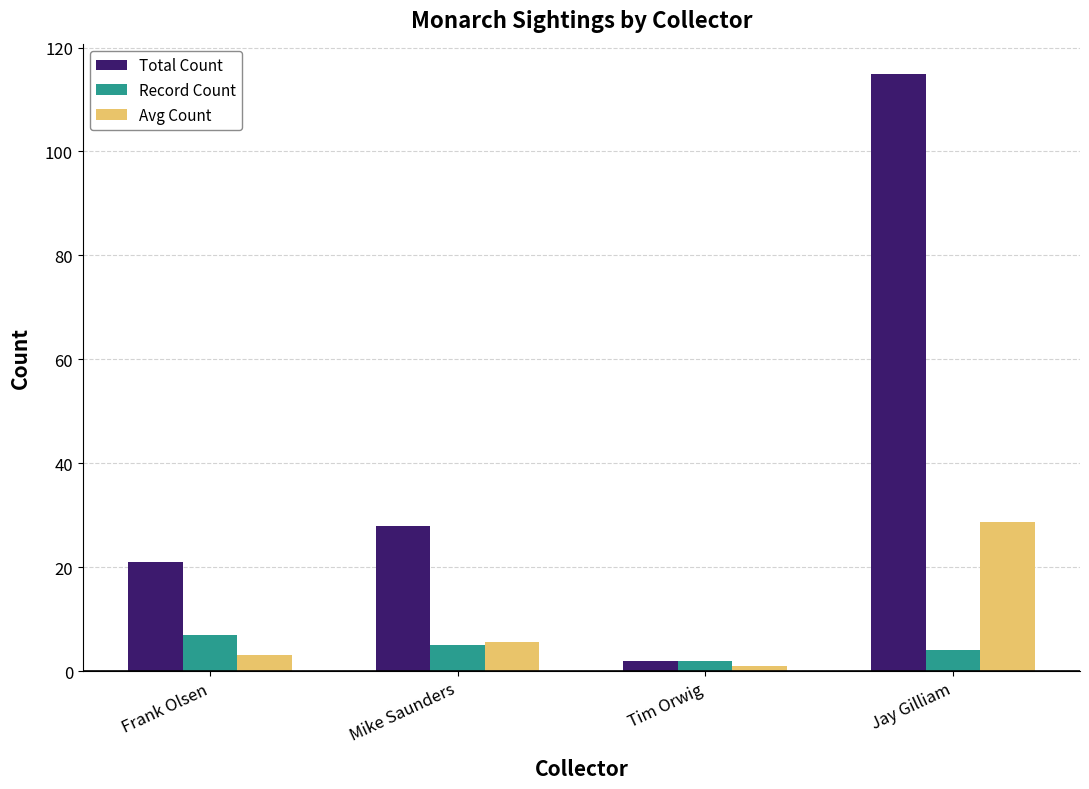

At which label does Avg Count first exceed 5?

Mike Saunders